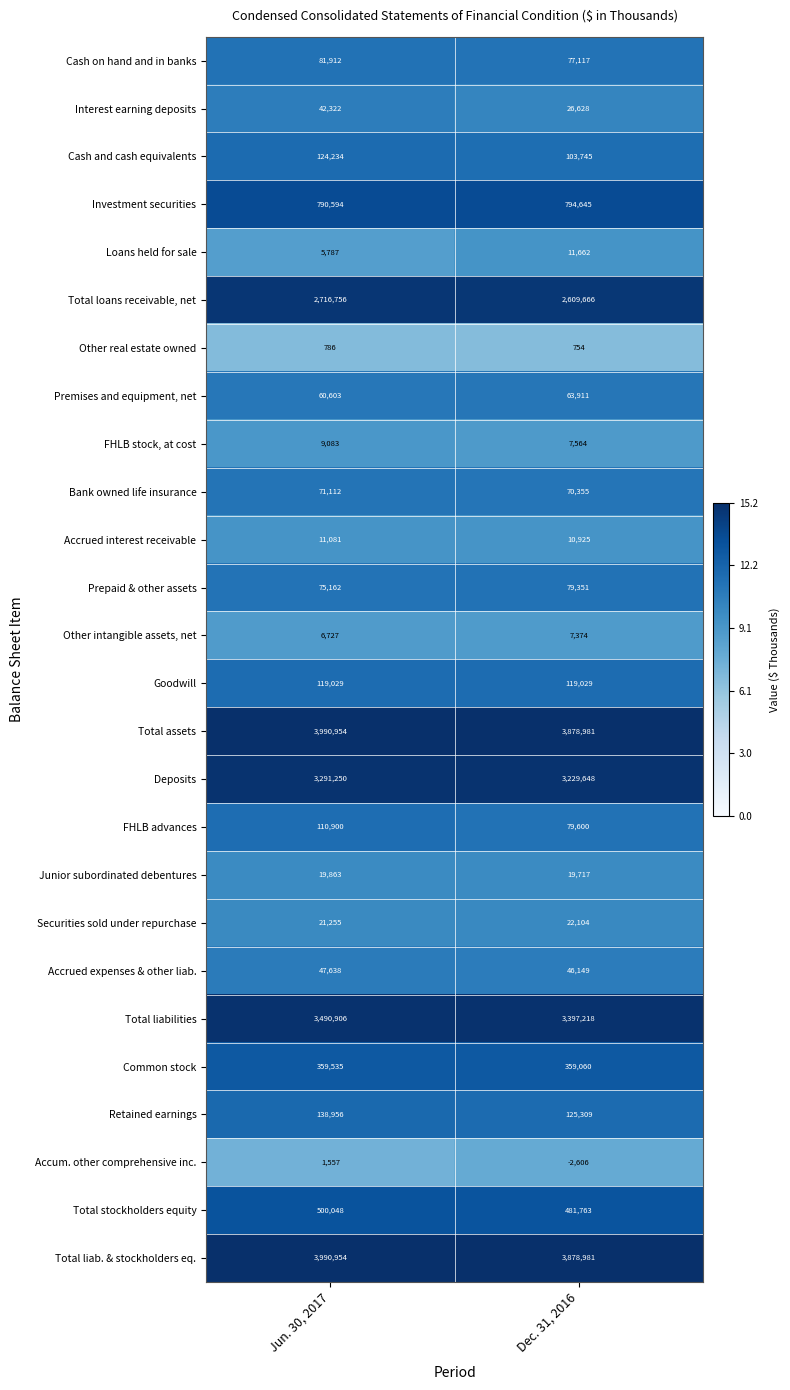

What is the difference between the highest and lowest values at Dec. 31, 2016?

3881587